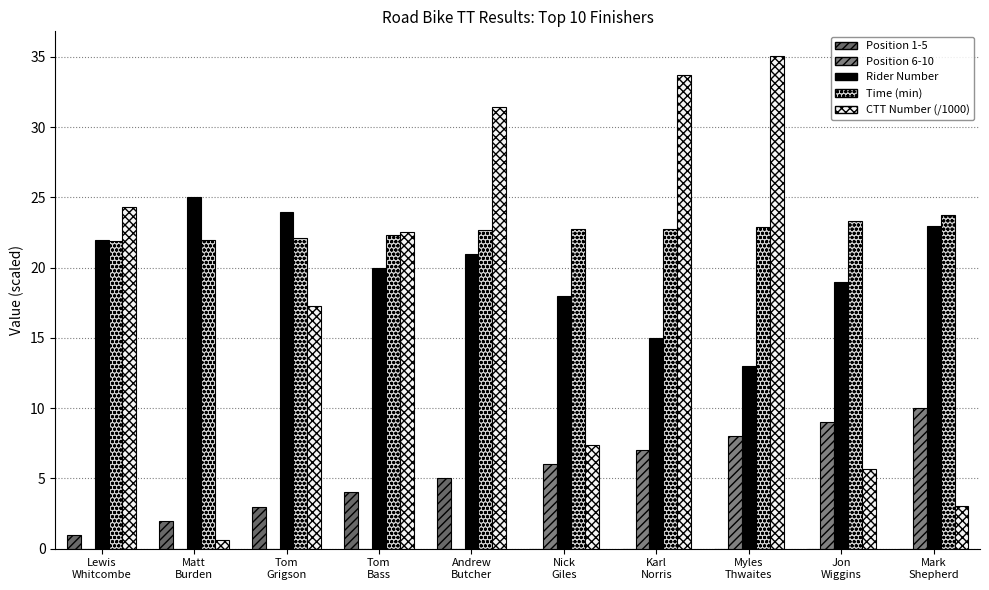

Reading right to left, list all the values displayed in this chart.

Position 1-5: 0.0	0.0	0.0	0.0	0.0	5.0	4.0	3.0	2.0	1.0
Position 6-10: 10.0	9.0	8.0	7.0	6.0	0.0	0.0	0.0	0.0	0.0
Rider Number: 23.0	19.0	13.0	15.0	18.0	21.0	20.0	24.0	25.0	22.0
Time (min): 23.8	23.3	22.9	22.8	22.7	22.6	22.3	22.1	21.9	21.9
CTT Number (scaled): 3.0	5.7	35.1	33.7	7.4	31.4	22.6	17.3	0.6	24.3